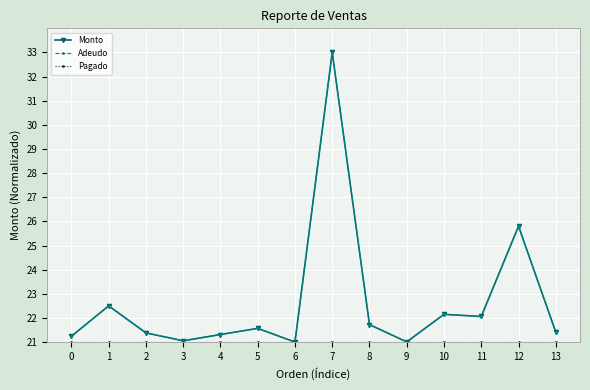

Does the chart have visible grid lines?

Yes